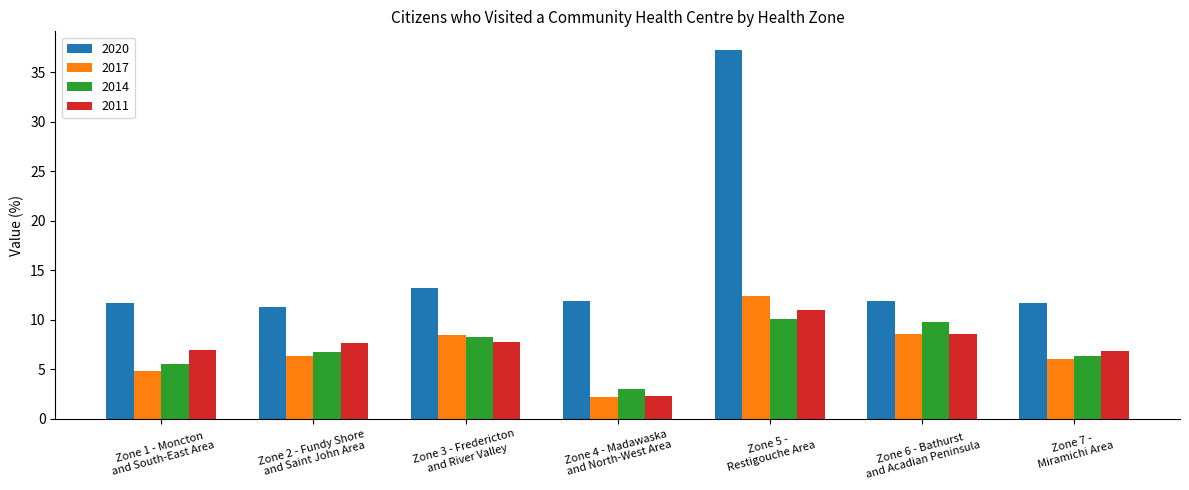

What is the average value of the 2020 series?

15.6